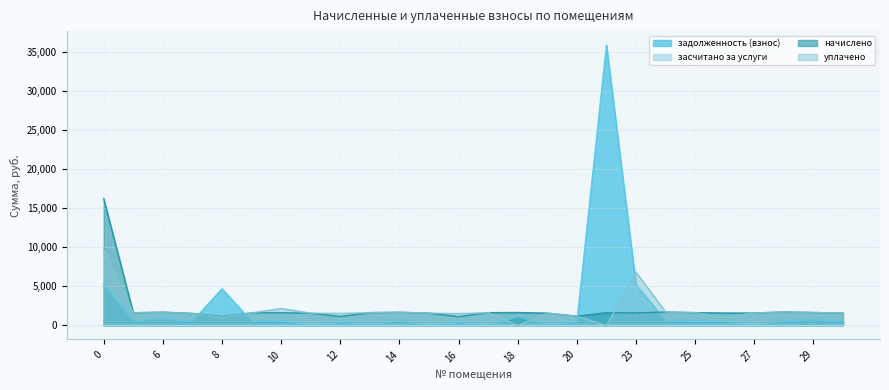

How many values in the начислено series are below 1622?

13